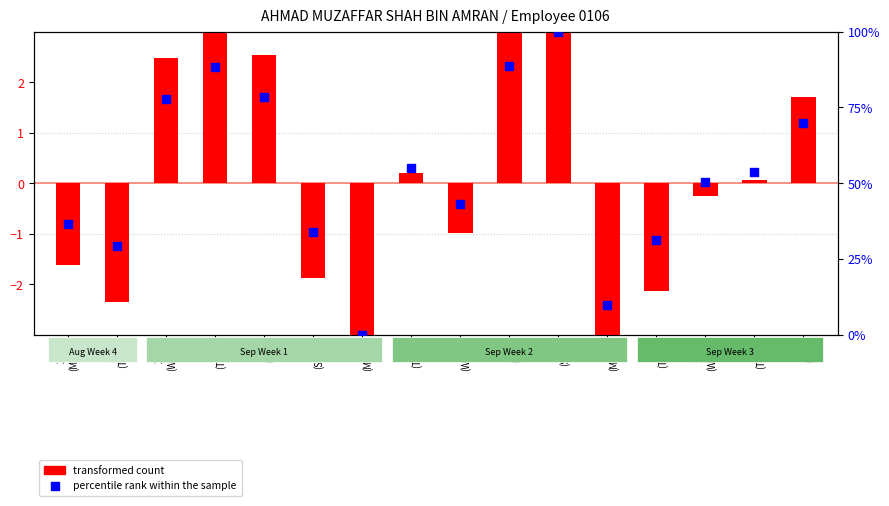

What is the total value across all series at 11
(Wed)?

50.0